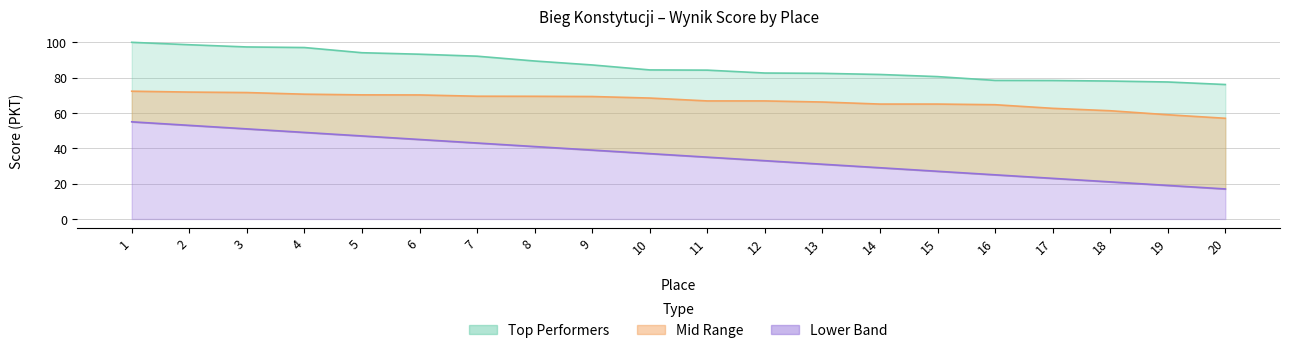

Reading left to right, list all the values displayed in this chart.

Top Performers: 1=100.0	2=98.6	3=97.4	4=97.0	5=94.1	6=93.3	7=92.1	8=89.4	9=87.2	10=84.4	11=84.2	12=82.6	13=82.4	14=81.8	15=80.6	16=78.4	17=78.4	18=78.1	19=77.5	20=76.1
Mid Range: 1=72.3	2=71.8	3=71.6	4=70.6	5=70.2	6=70.2	7=69.5	8=69.4	9=69.3	10=68.5	11=66.8	12=66.8	13=66.2	14=65.0	15=65.0	16=64.7	17=62.6	18=61.3	19=59.0	20=57.0
Lower Band: 1=55.0	2=53.0	3=51.0	4=49.0	5=47.0	6=45.0	7=43.0	8=41.0	9=39.0	10=37.0	11=35.0	12=33.0	13=31.0	14=29.0	15=27.0	16=25.0	17=23.0	18=21.0	19=19.0	20=17.0